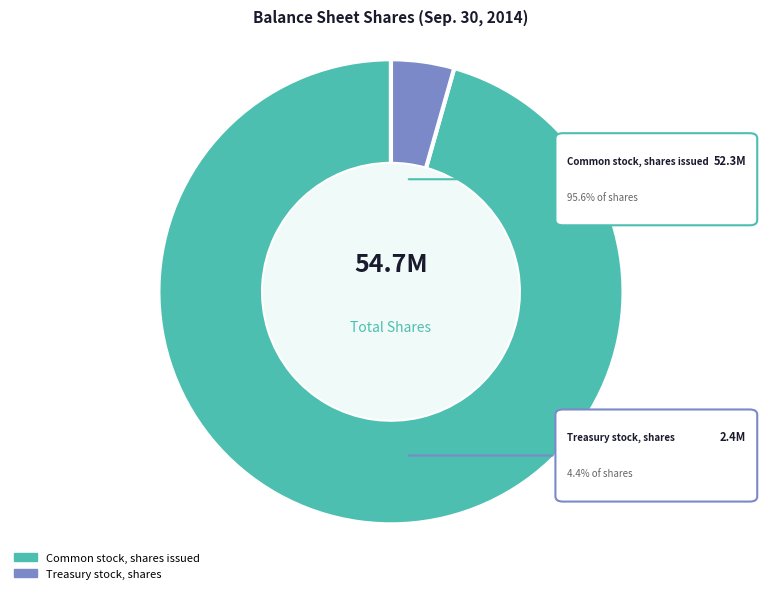

Which slice is the largest?

Common stock, shares issued